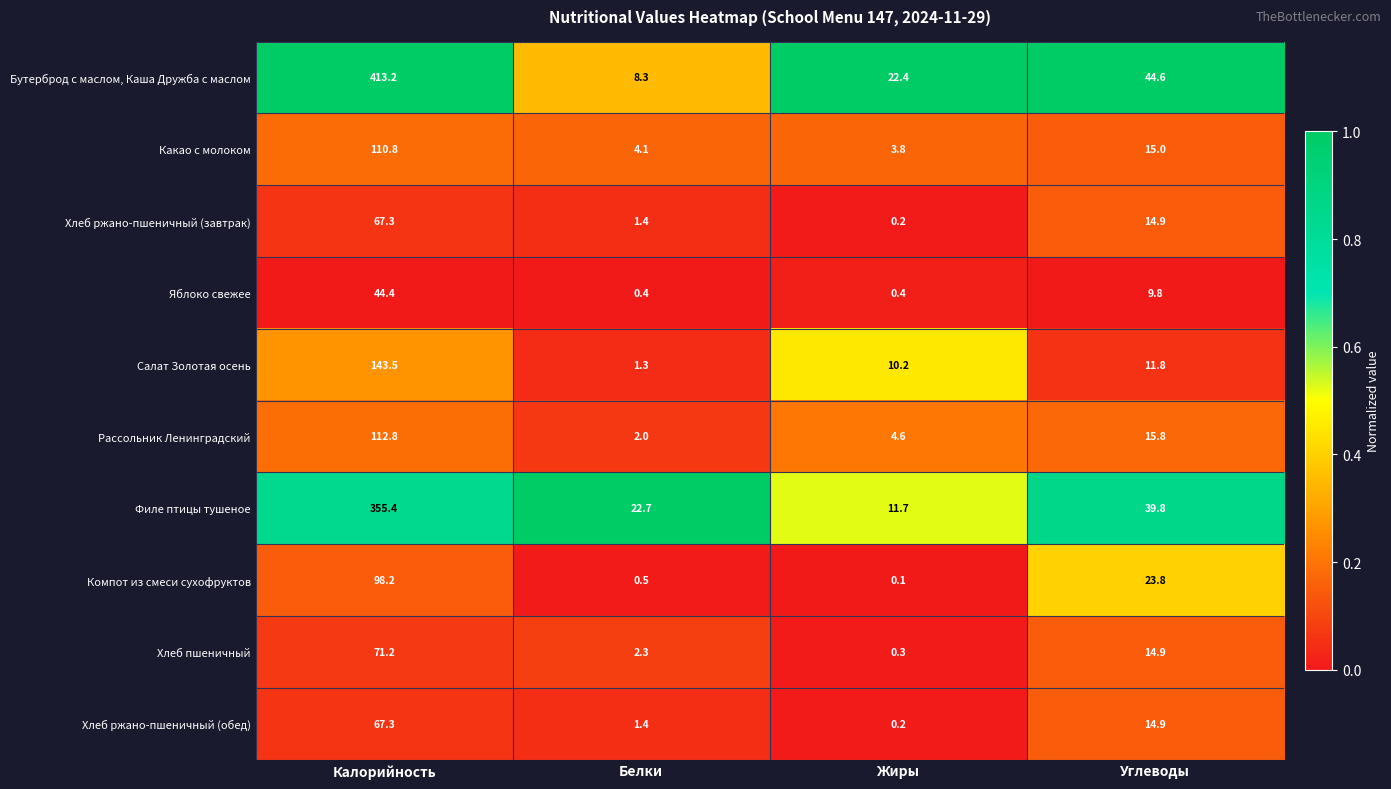

Rank the categories by Хлеб ржано-пшеничный (обед) value from highest to lowest.

Калорийность, Углеводы, Белки, Жиры